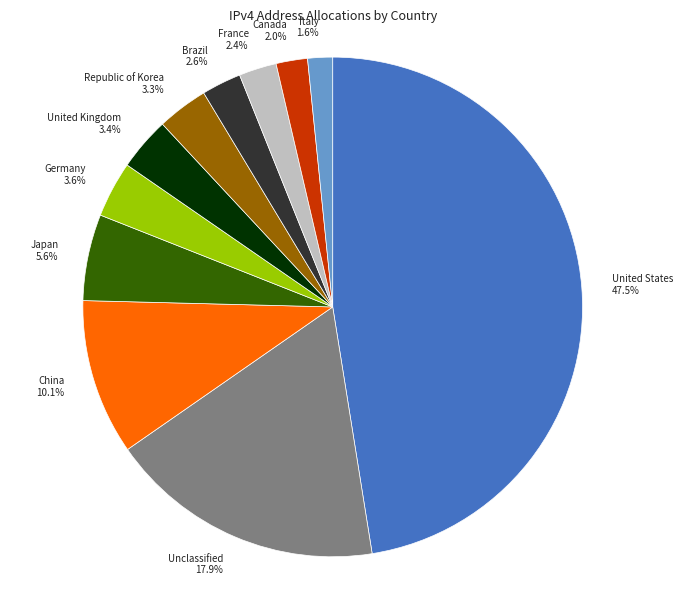

What is the ratio of the value at China 10.1% to the value at Brazil 2.6%?

3.9